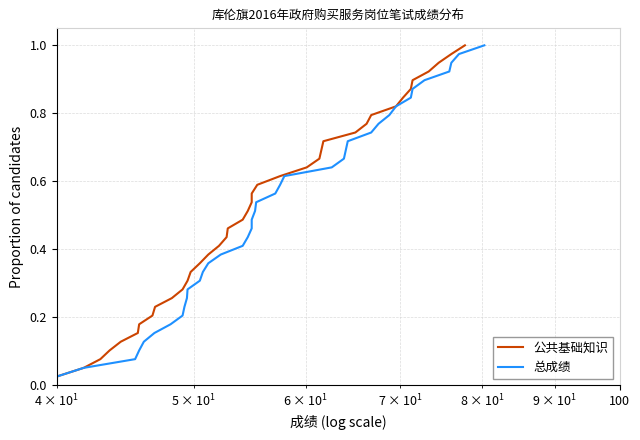

True or false: 总成绩 has more than 1 points higher than both neighbors.

False